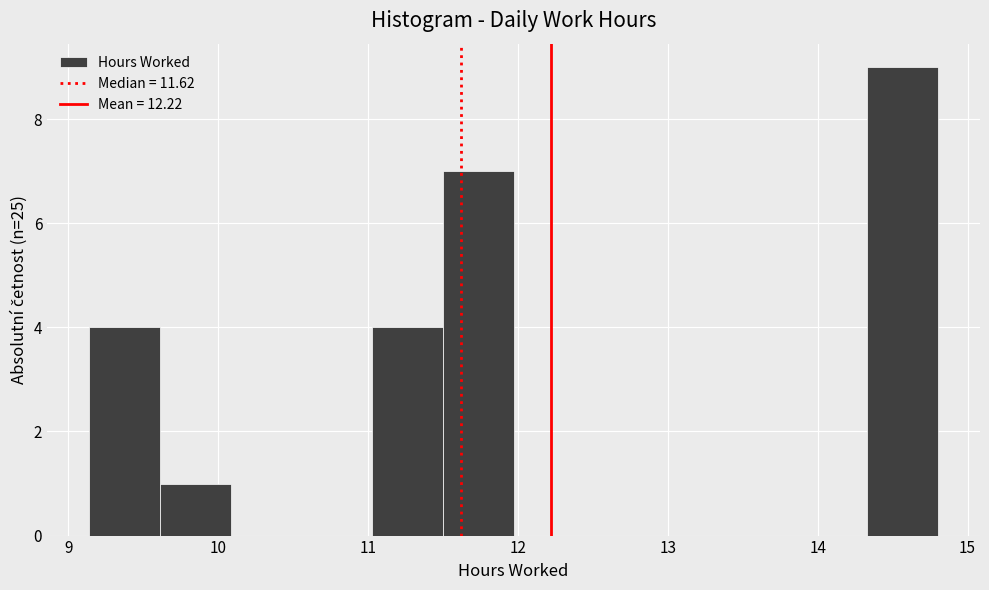

Over which range of the x-axis is the bar tallest?

14.3 to 14.8